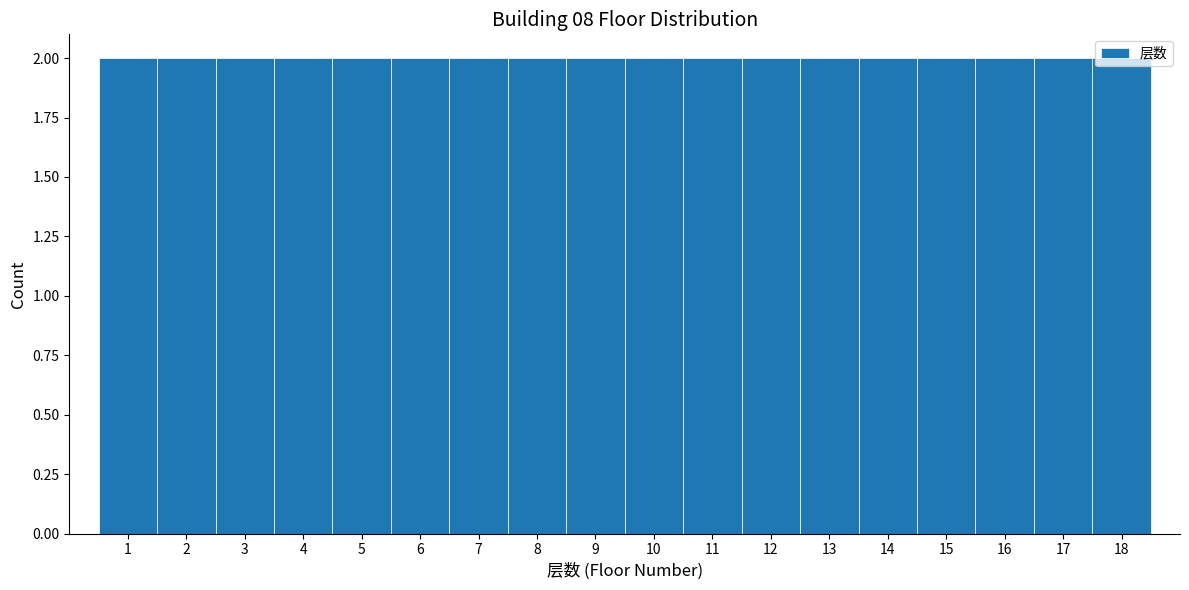

Reading left to right, list every bar in this chart as the range it spans on the x-axis followed by its height. The values are not printed on the chart, so give them approximately, as read against the axis.

0.5 to 1.5: 2
1.5 to 2.5: 2
2.5 to 3.5: 2
3.5 to 4.5: 2
4.5 to 5.5: 2
5.5 to 6.5: 2
6.5 to 7.5: 2
7.5 to 8.5: 2
8.5 to 9.5: 2
9.5 to 10.5: 2
10.5 to 11.5: 2
11.5 to 12.5: 2
12.5 to 13.5: 2
13.5 to 14.5: 2
14.5 to 15.5: 2
15.5 to 16.5: 2
16.5 to 17.5: 2
17.5 to 18.5: 2